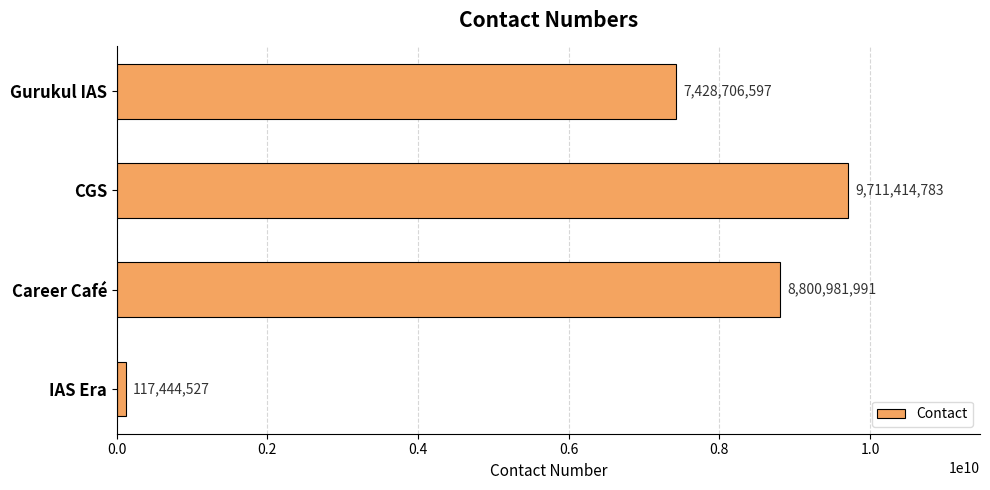

What is the difference between the values at CGS and Gurukul IAS?

2282708186